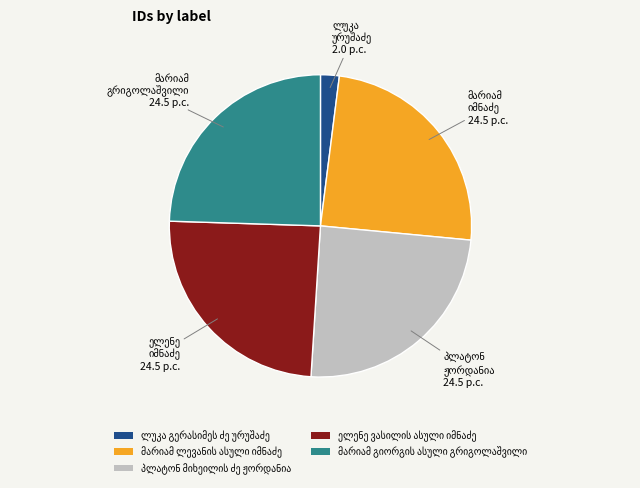

Is there a majority slice in this chart?

No